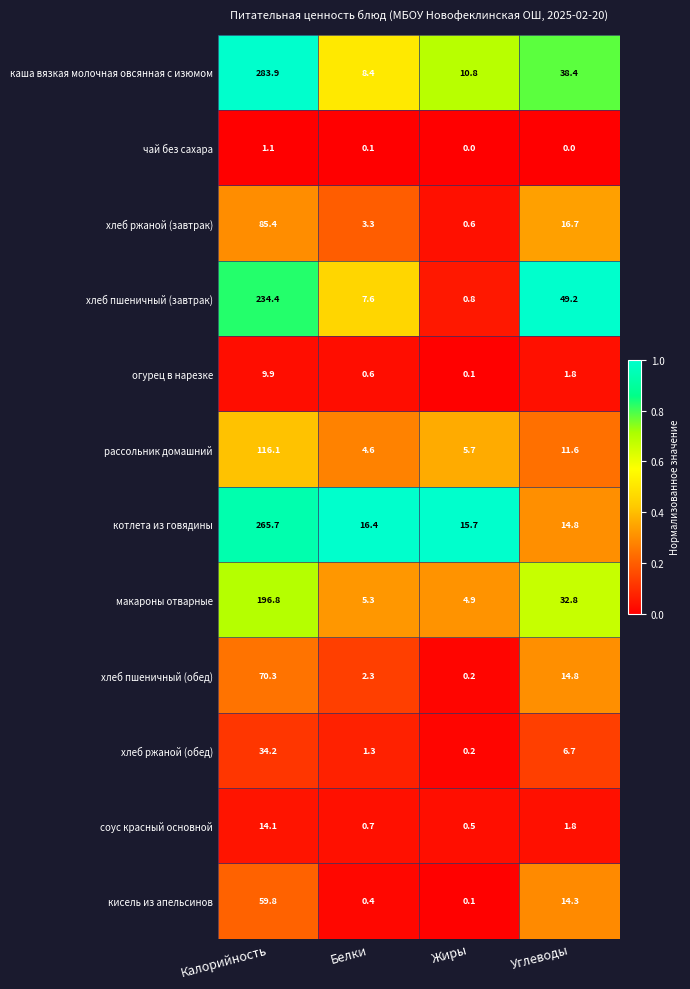

Which series has the largest total across all categories?

каша вязкая молочная овсянная с изюмом